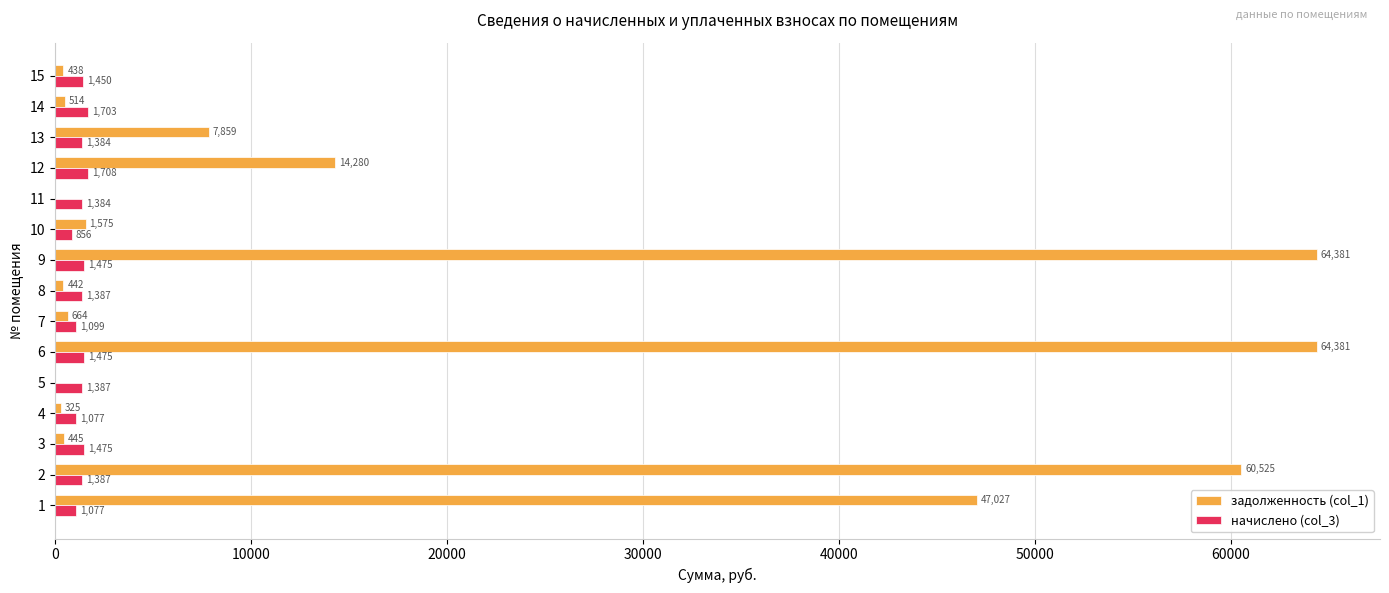

What is the maximum value shown in the chart?

64381.1